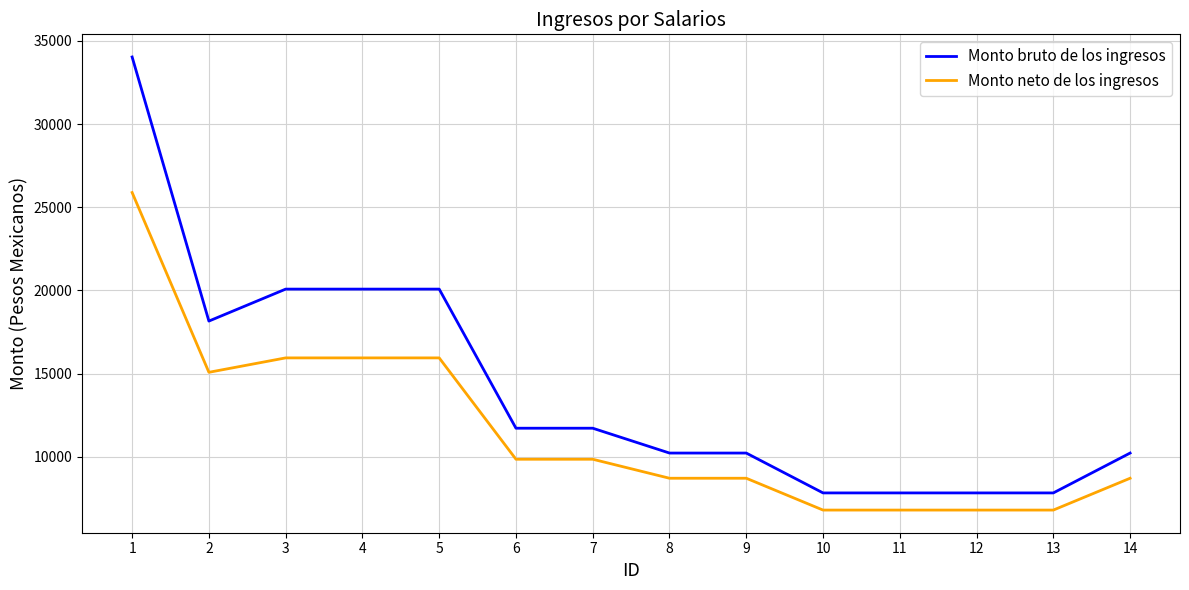

The Monto neto de los ingresos series shows 26749.8 at 3. True or false?

False